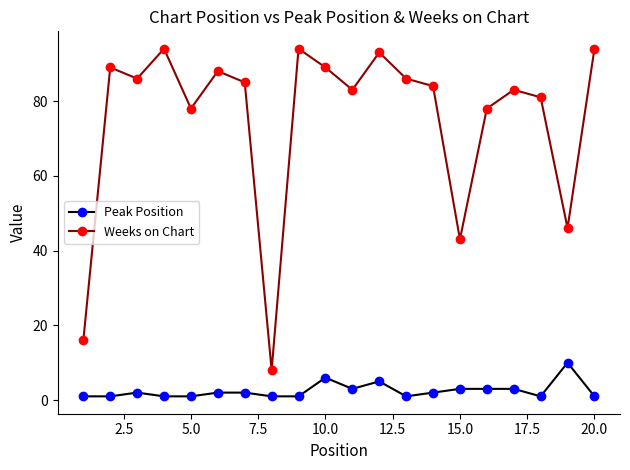

What is the sum of all Peak Position values?

50